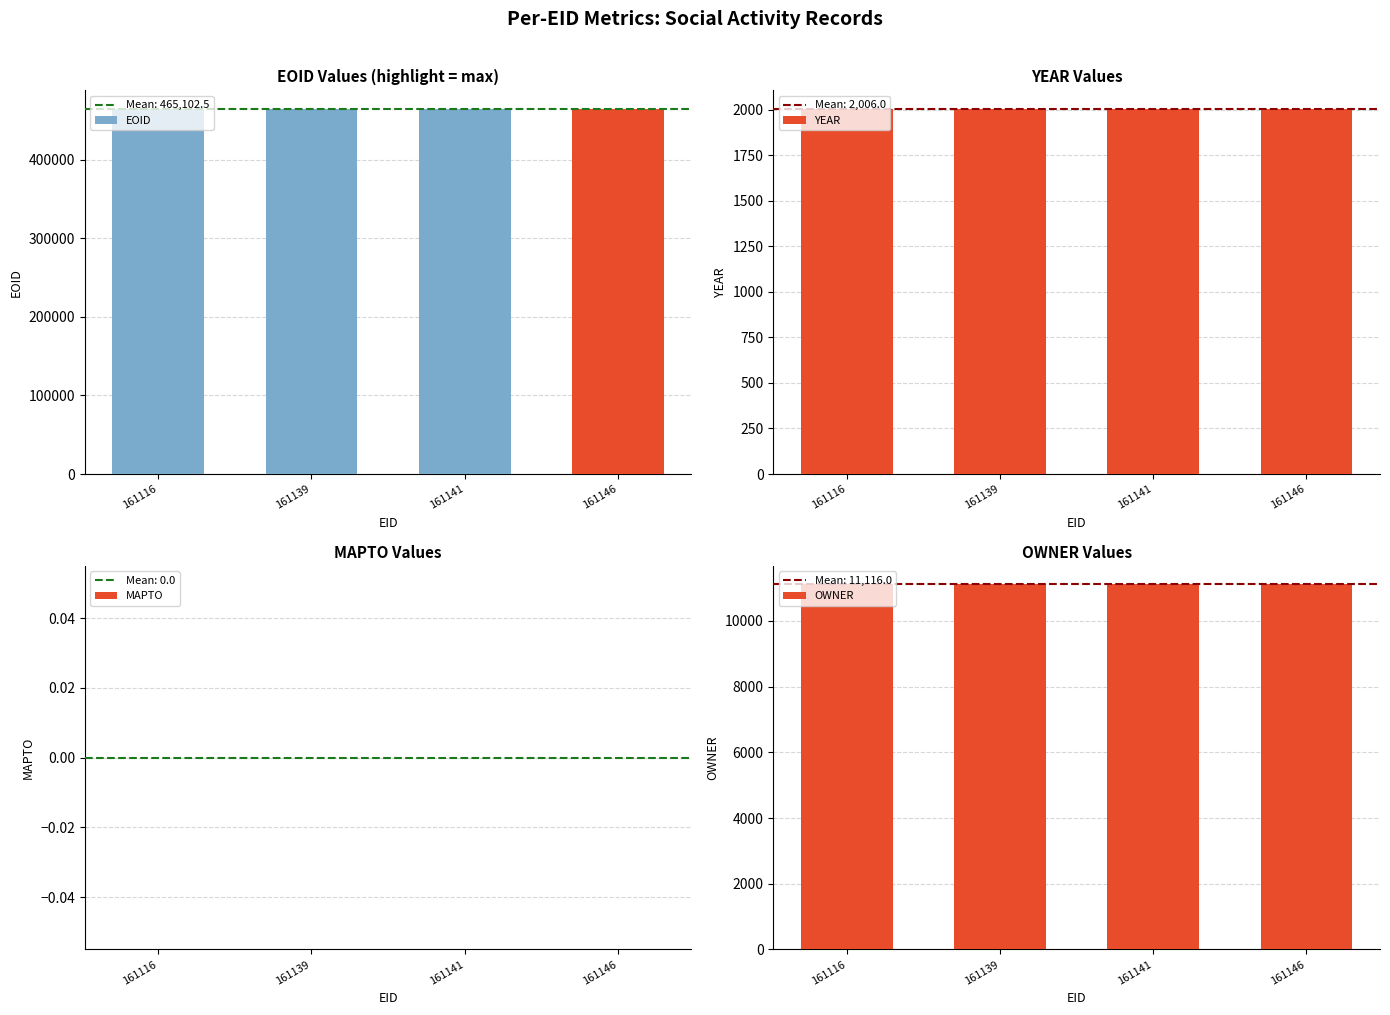

Which series has the largest total across all categories?

EOID